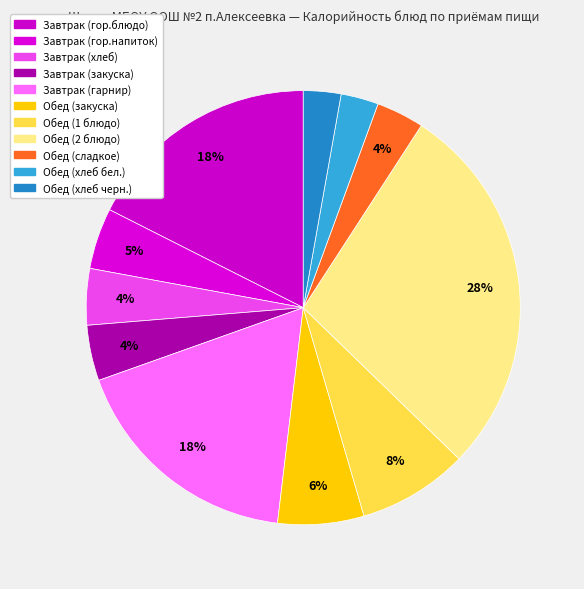

To the nearest percent, what portion does Обед (2 блюдо) represent?

28%